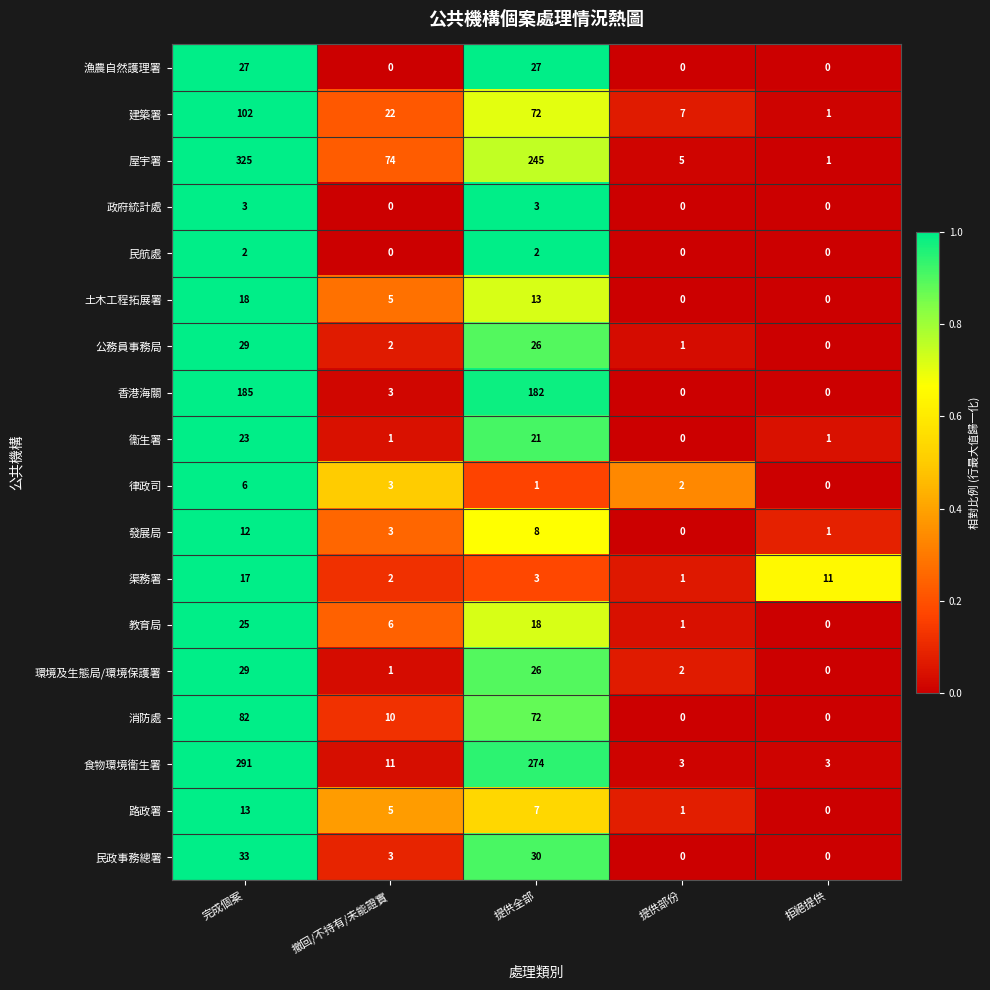

The value of 漁農自然護理署 at 提供全部 is 40. True or false?

False